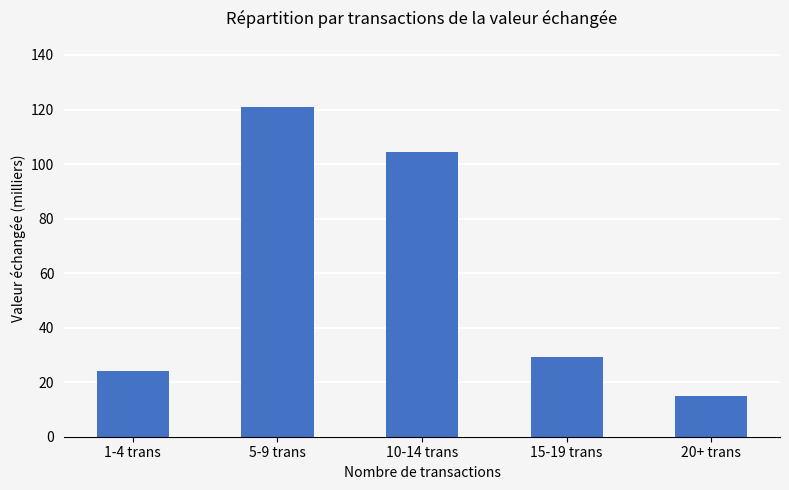

What is the label of the 1st bar from the right?

20+ trans